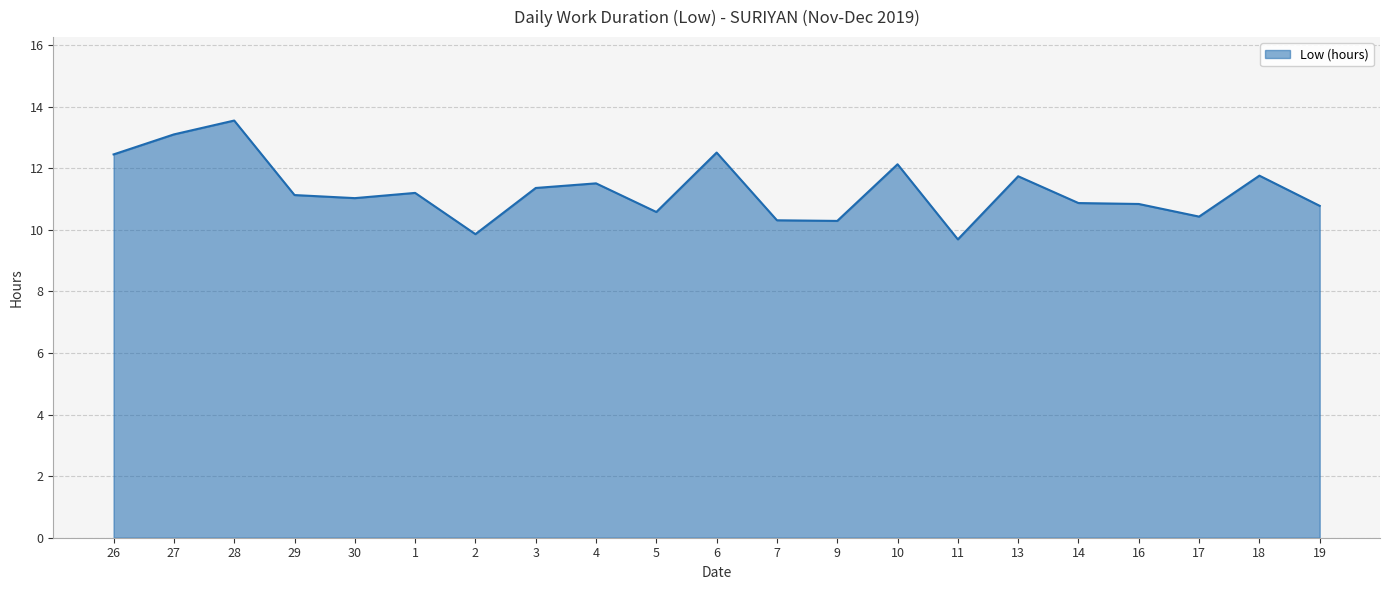

Does the chart display data point markers on the line(s)?

No